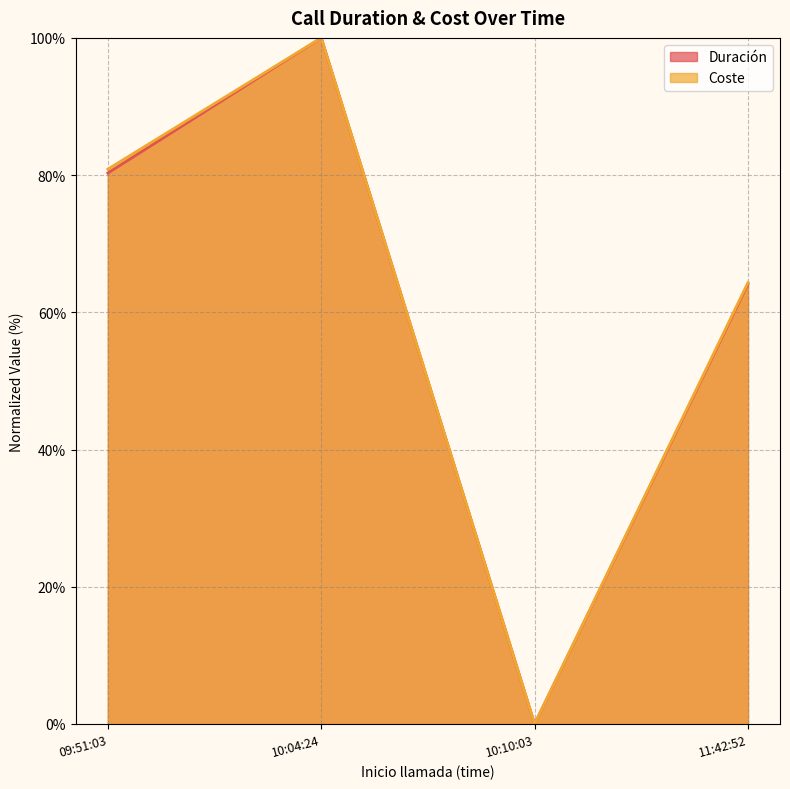

What is the approximate value of Coste at 09:51:03?

80.9